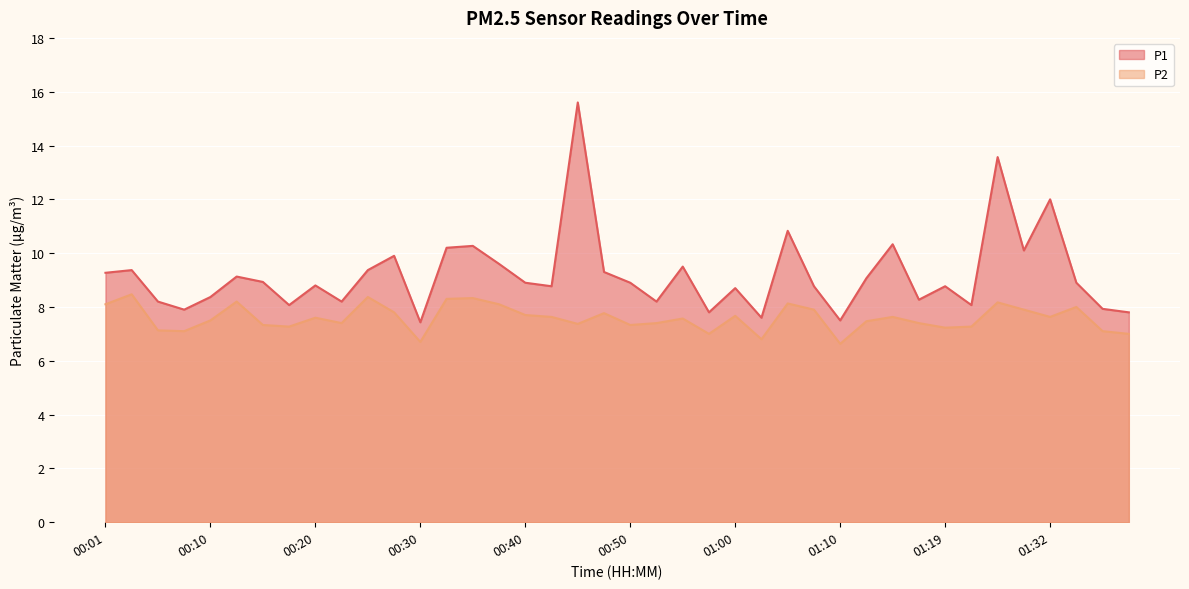

How many values in the P1 series exceed 8?

33